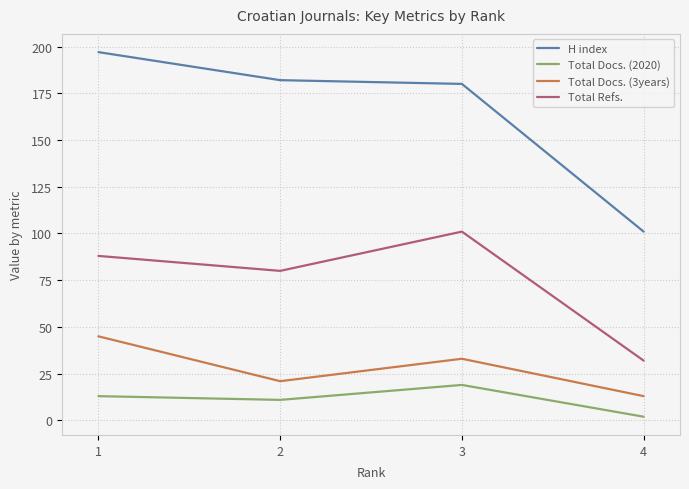

Read the H index value at 1, to the nearest 10.

200